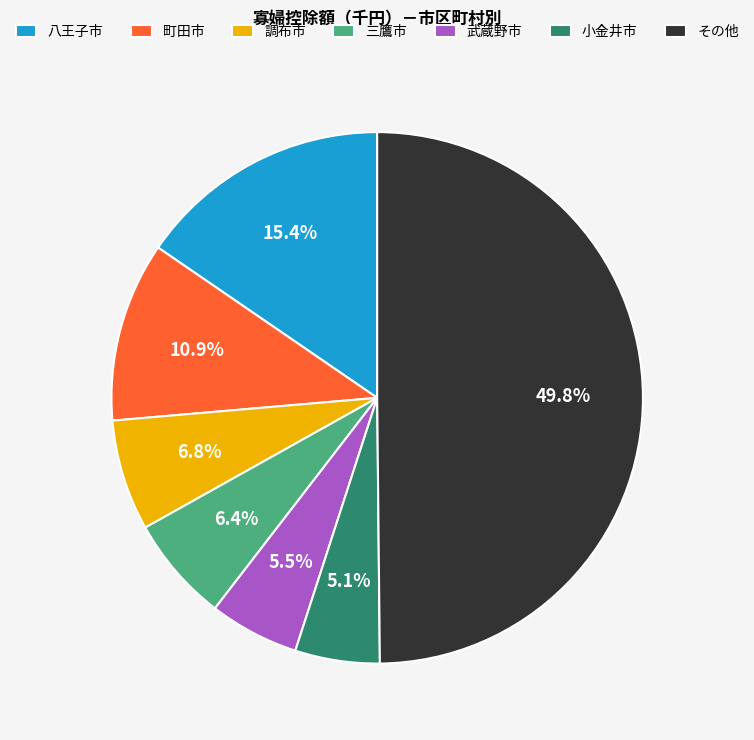

What is the largest slice in the pie chart?

その他